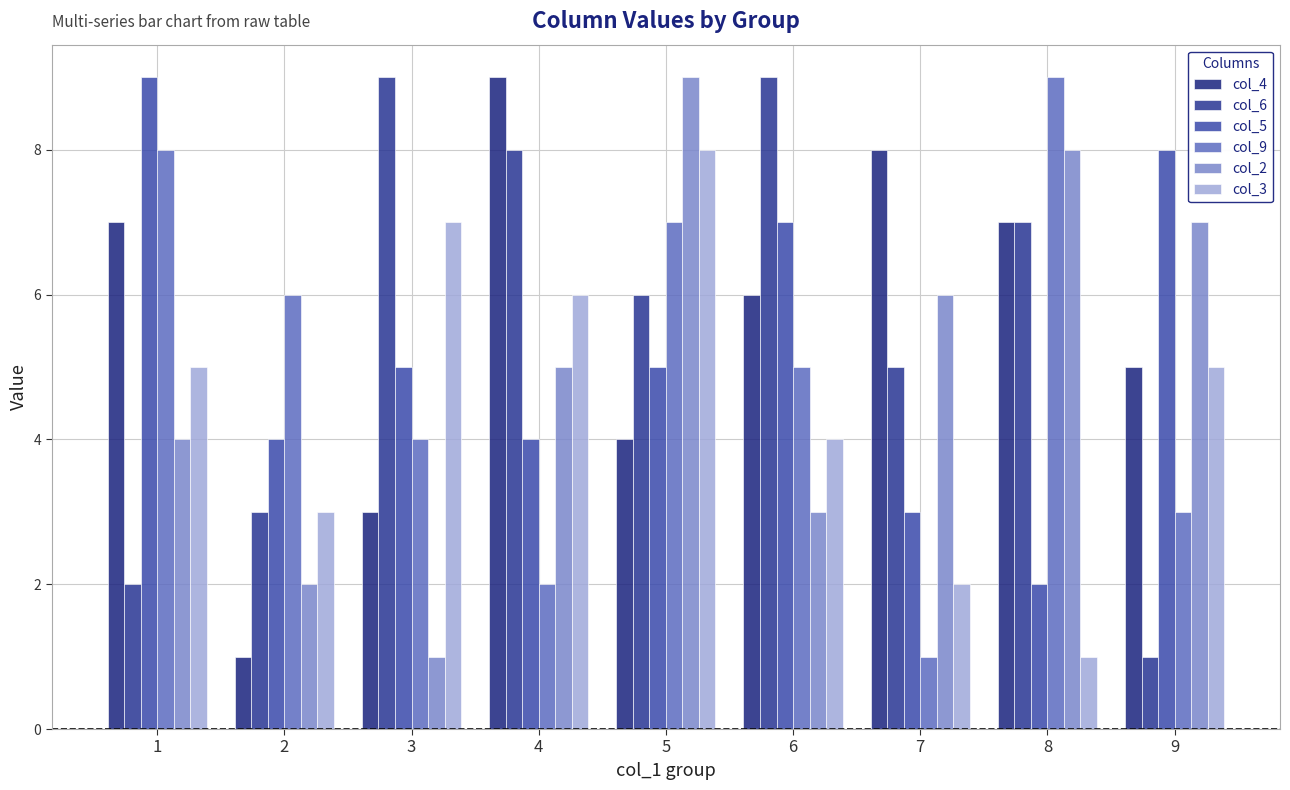

List the labels in order of col_2 value, largest first.

5, 8, 9, 7, 4, 1, 6, 2, 3